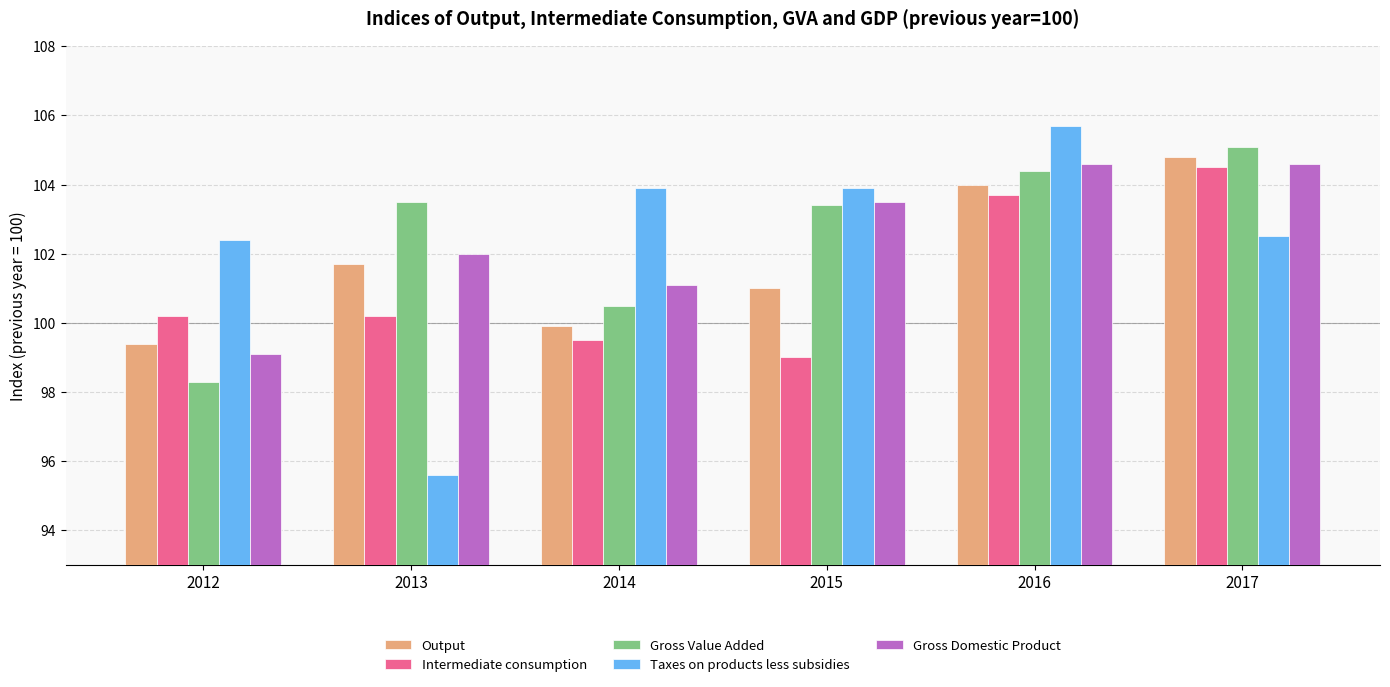

How many groups of bars are there?

6